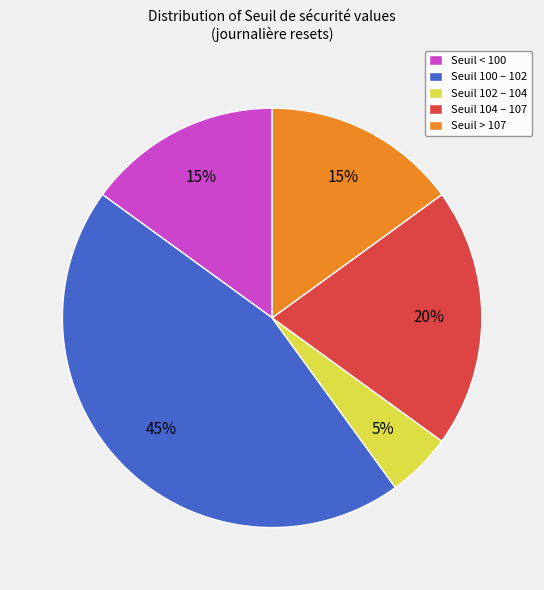

Count the number of slices in the pie.

5